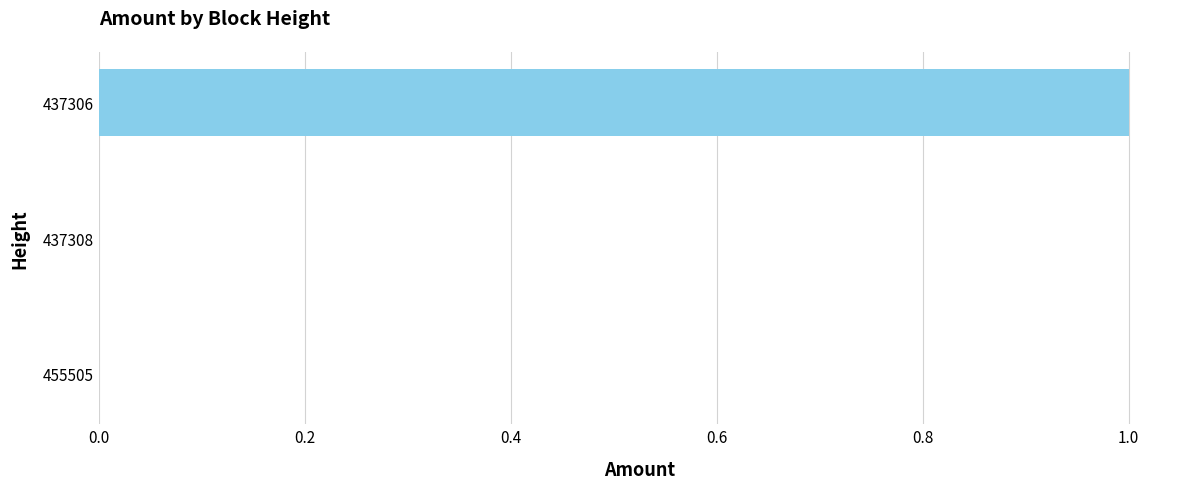

The value at 437306 is 1.0. True or false?

True